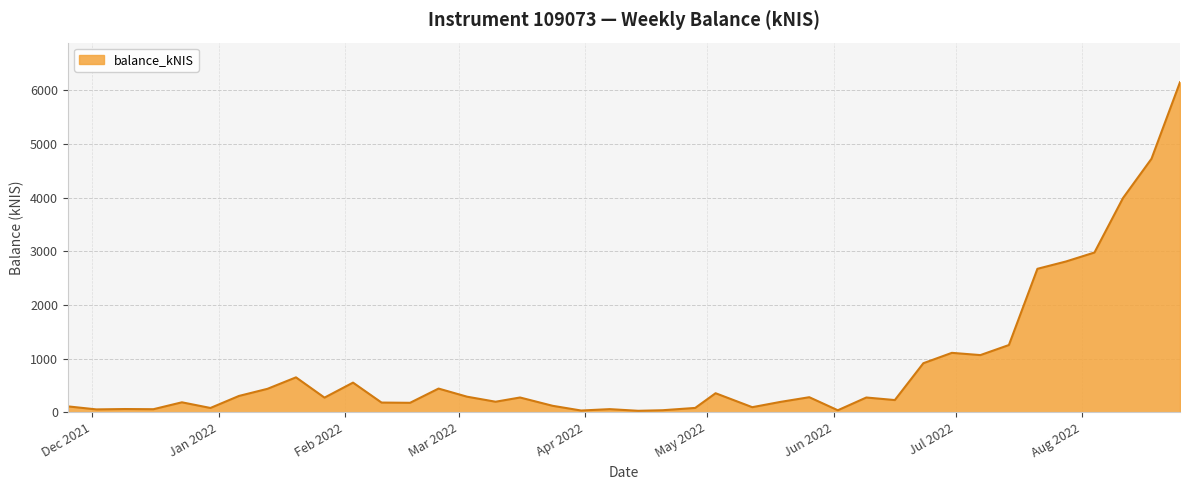

What is the difference between the maximum and minimum values?

6122.6